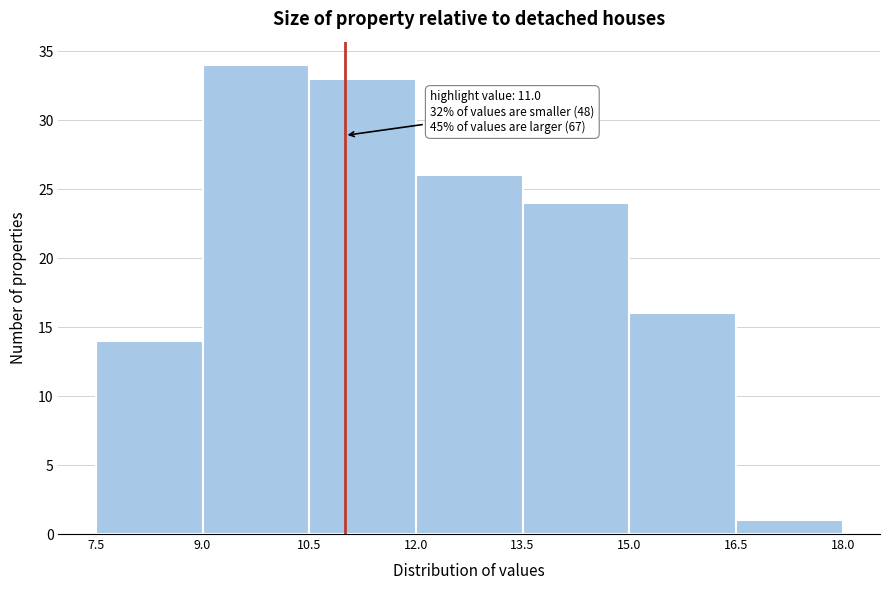

Over which range of the x-axis is the bar tallest?

9.0 to 10.5